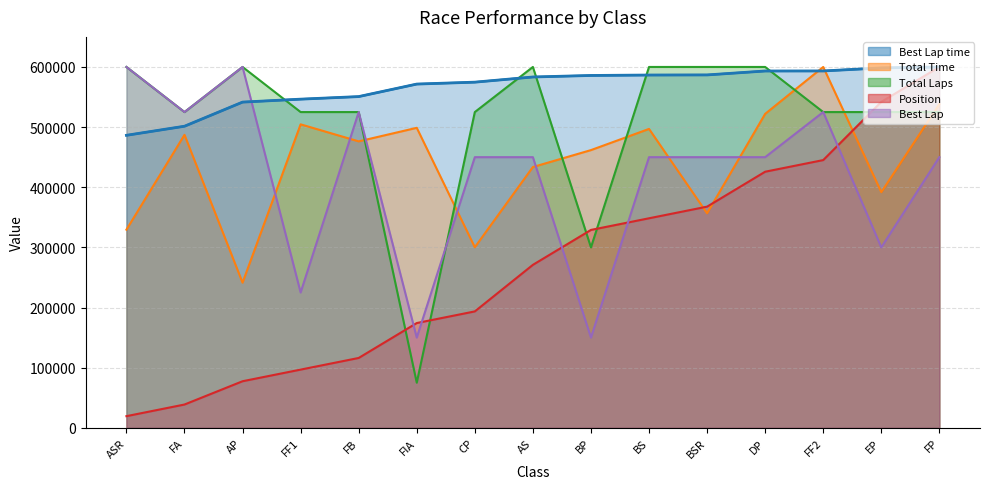

Which series has the widest spread of values?

Position